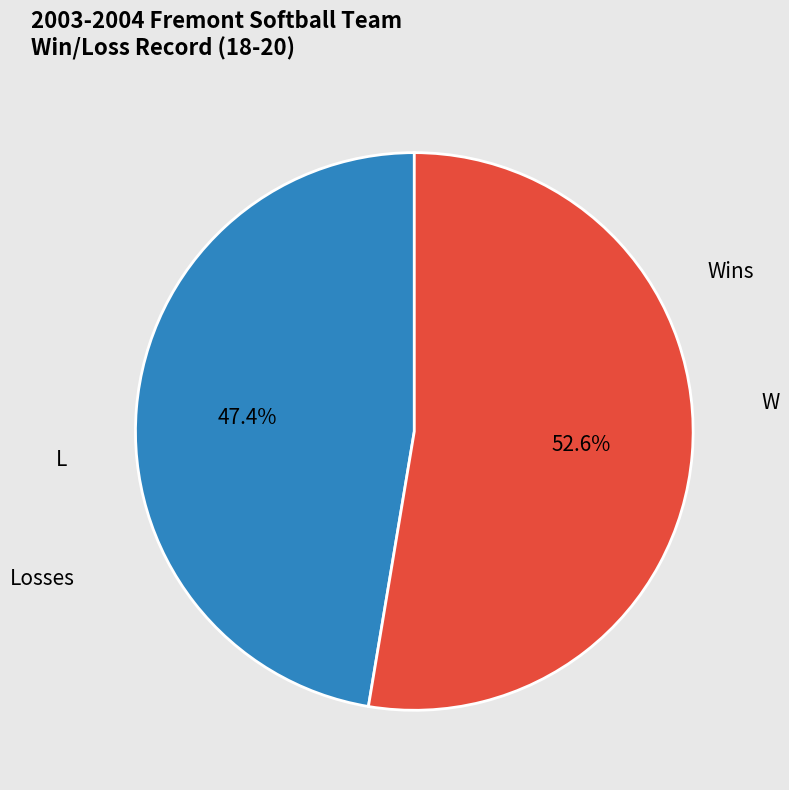

Is there any slice that represents more than half of the pie?

Yes